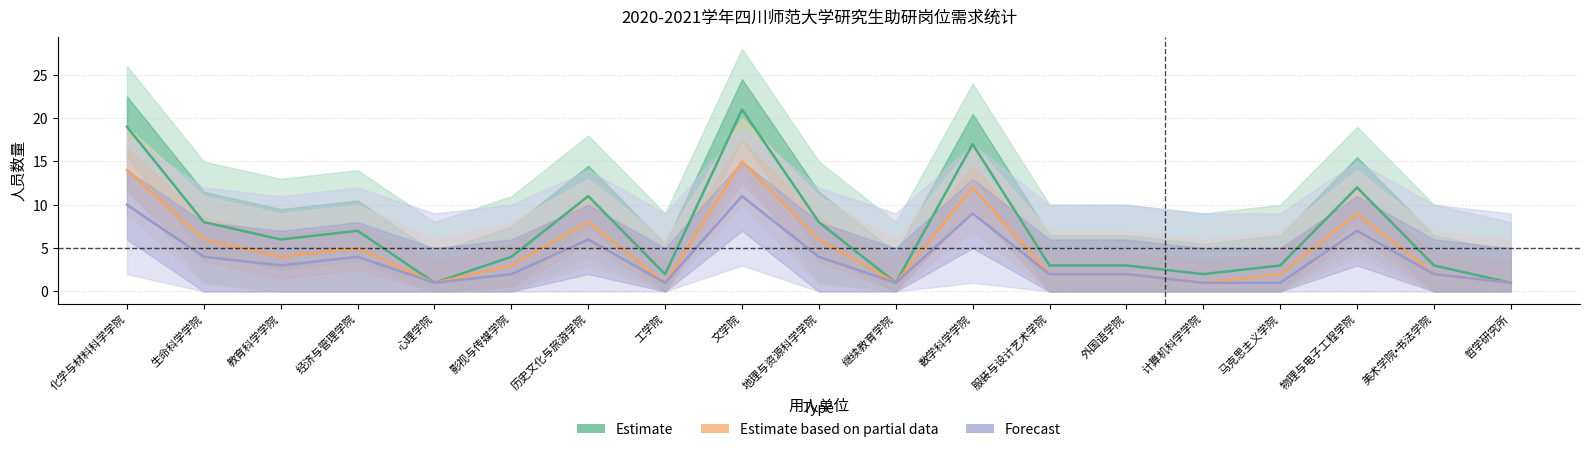

Rank the series at 地理与资源科学学院 from highest to lowest value.

Estimate, Estimate based on partial data, Forecast